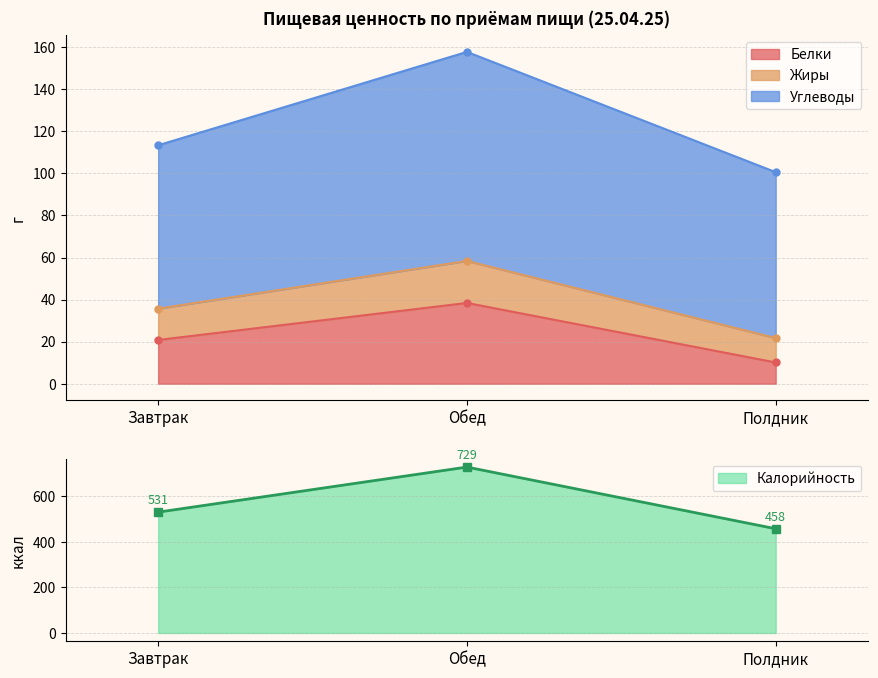

At which label is Белки closest to 24?

Завтрак